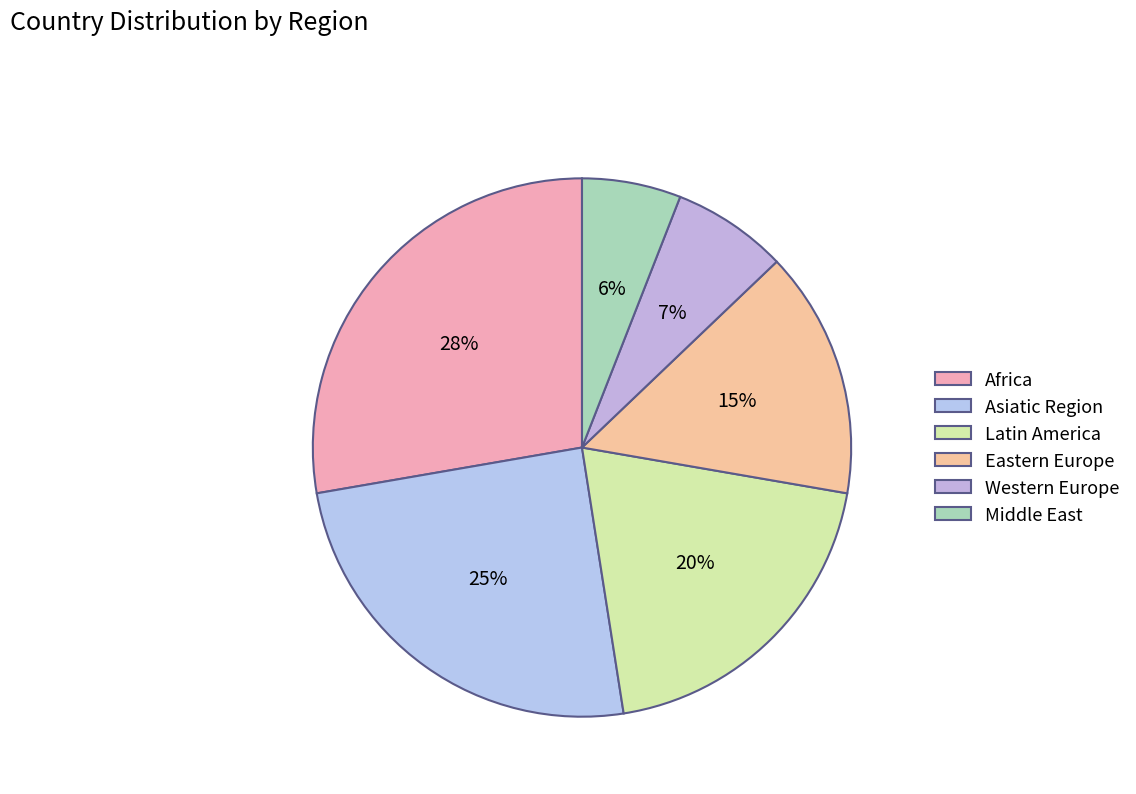

Does Latin America represent more than half of the total?

No